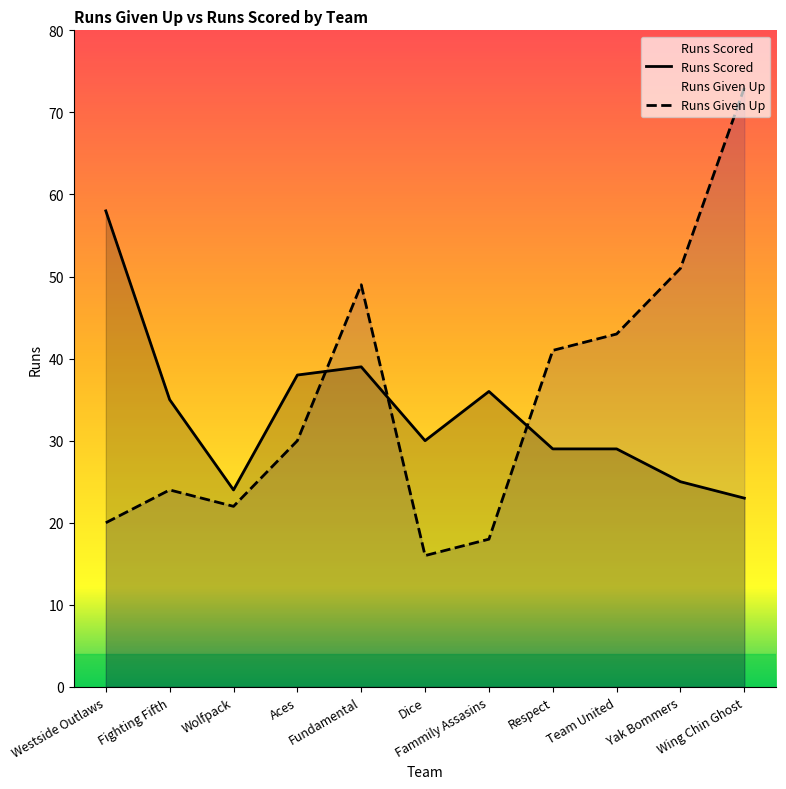

Which series changed the most between Respect and Team United?

Runs Given Up